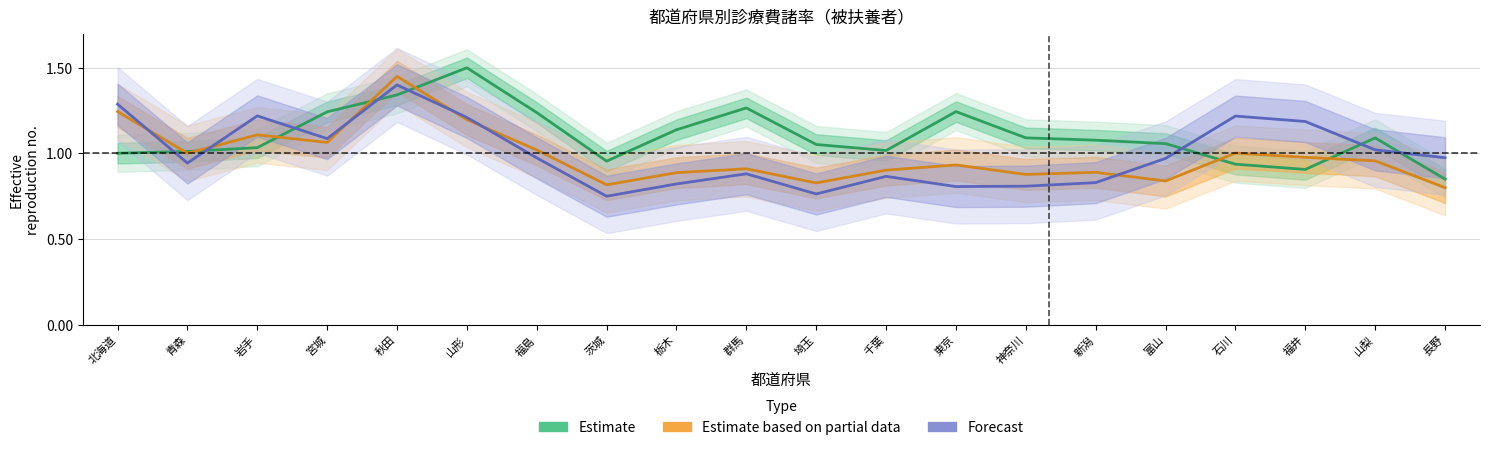

What is the approximate value of Forecast at 長野?

1.0